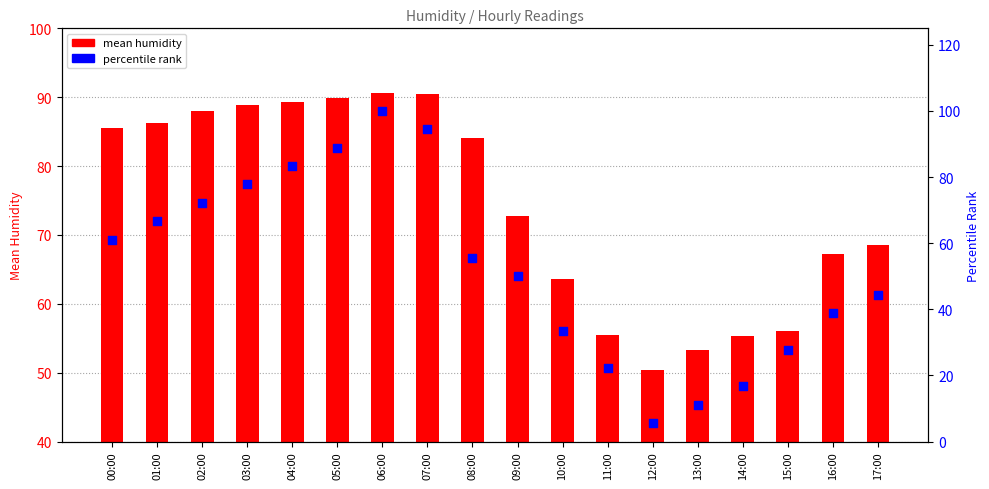

Which series has the widest spread of Y values?

percentile rank